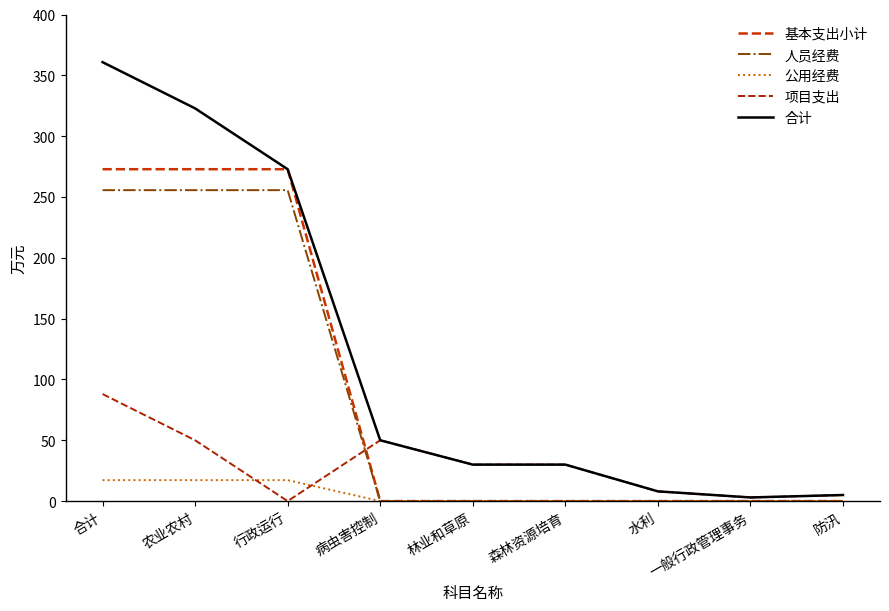

Rank the series by their maximum value, from lowest to highest.

公用经费, 项目支出, 人员经费, 基本支出小计, 合计